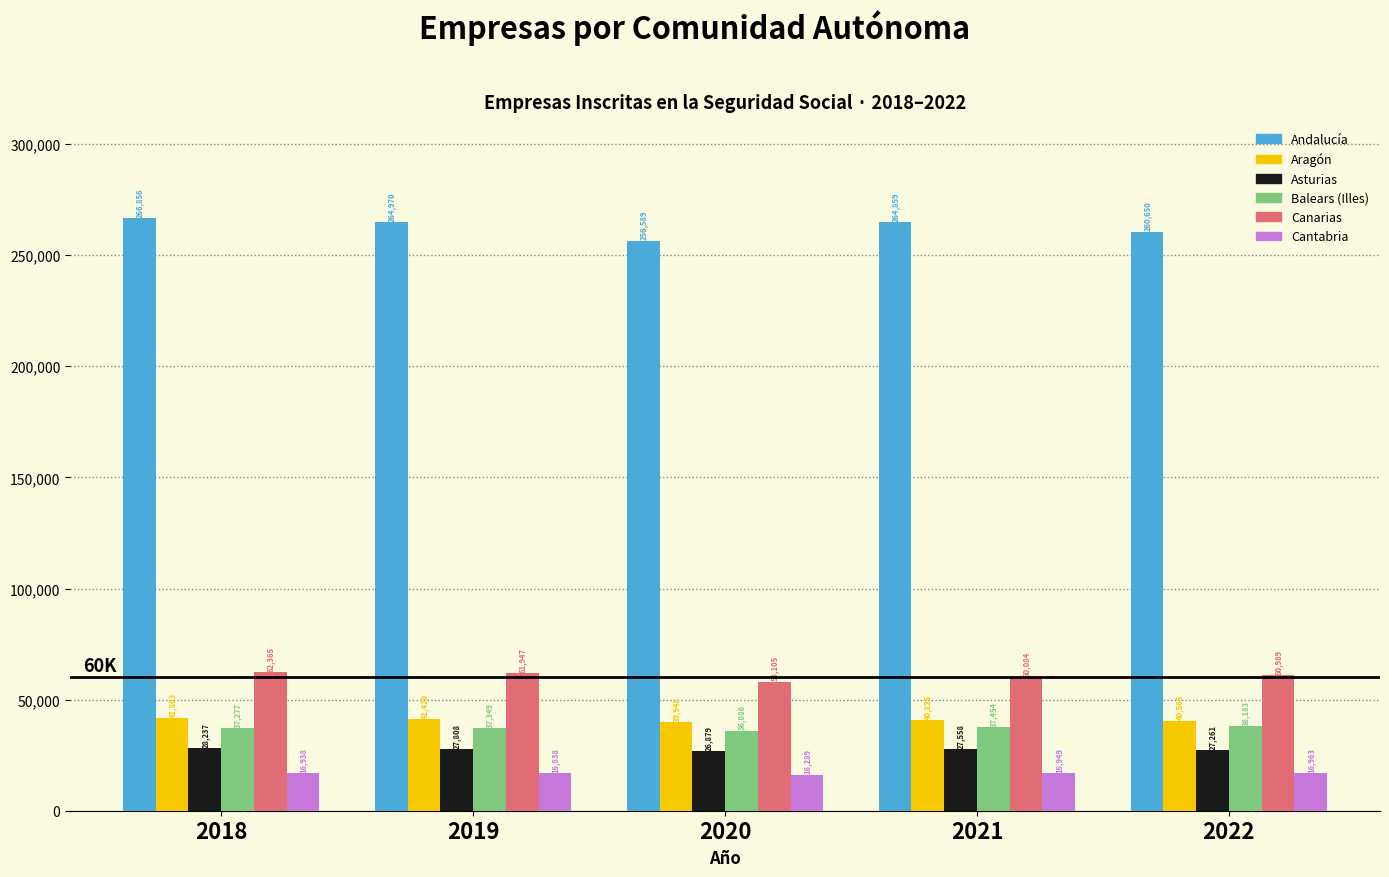

At which category is the sum across all series the highest?

2018